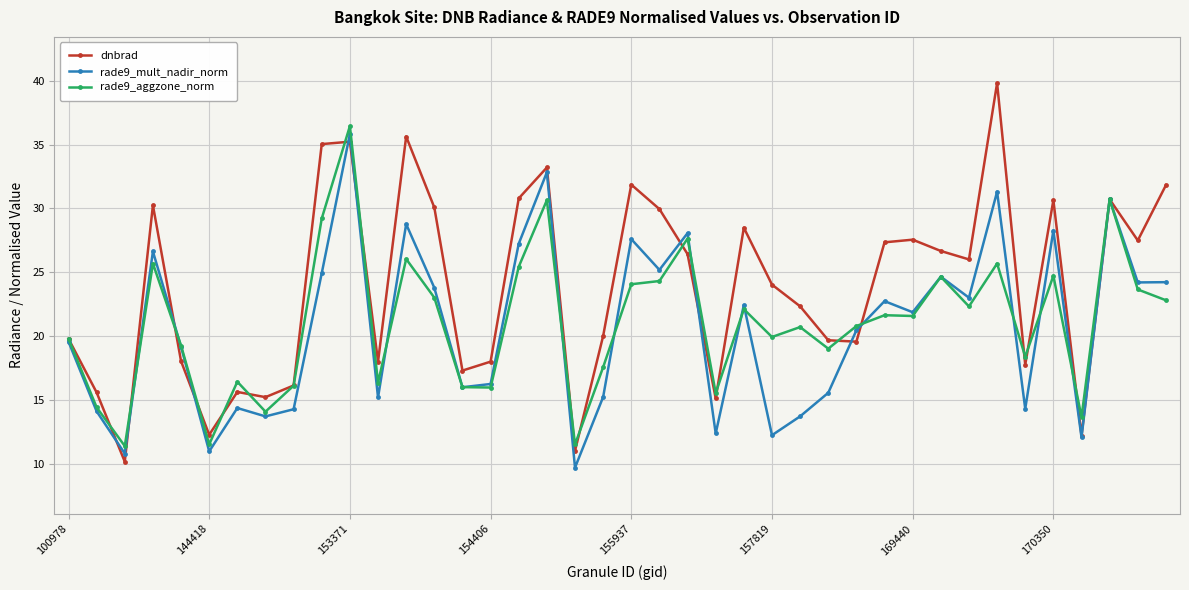

Which series has the widest spread of values?

dnbrad